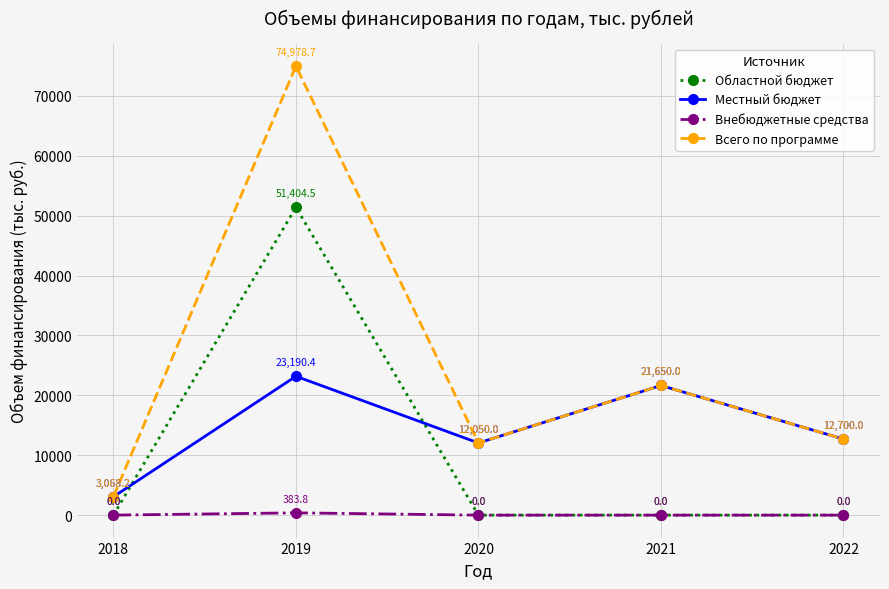

Does the chart display data point markers on the line(s)?

Yes